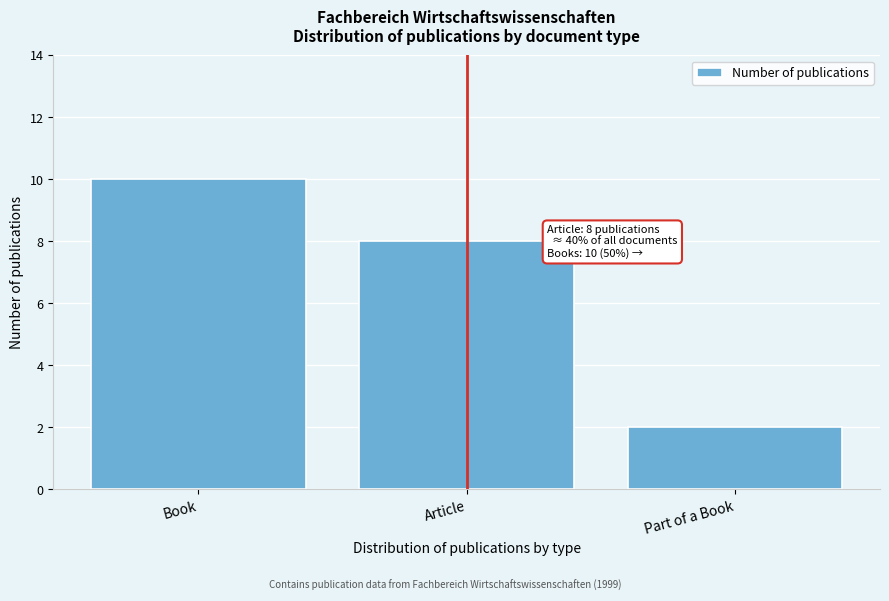

Reading left to right, extract all data points from this chart.

Book=10	Article=8	Part of a Book=2